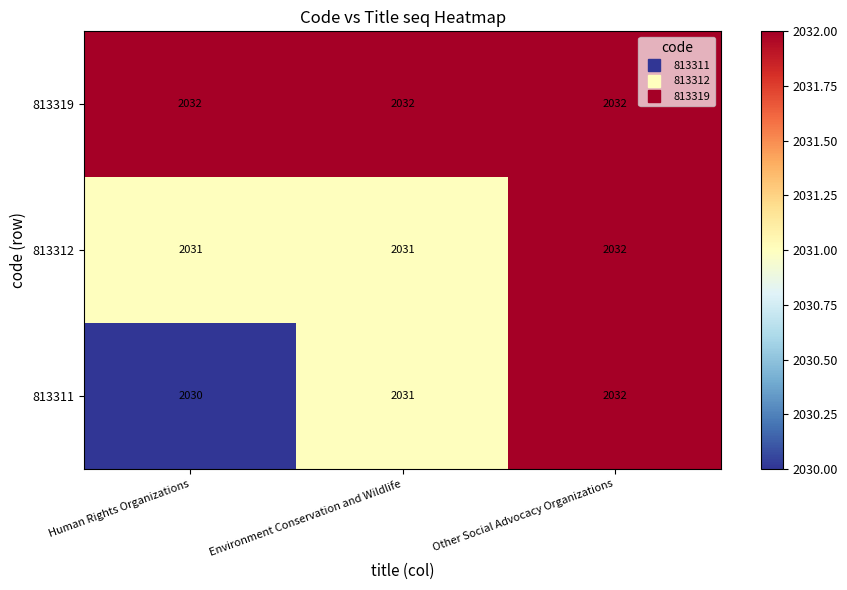

What is the minimum value shown in the chart?

2030